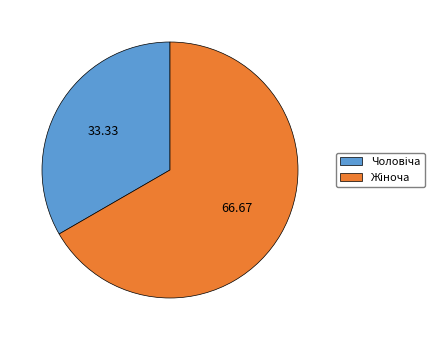

Does any single category account for the majority?

Yes